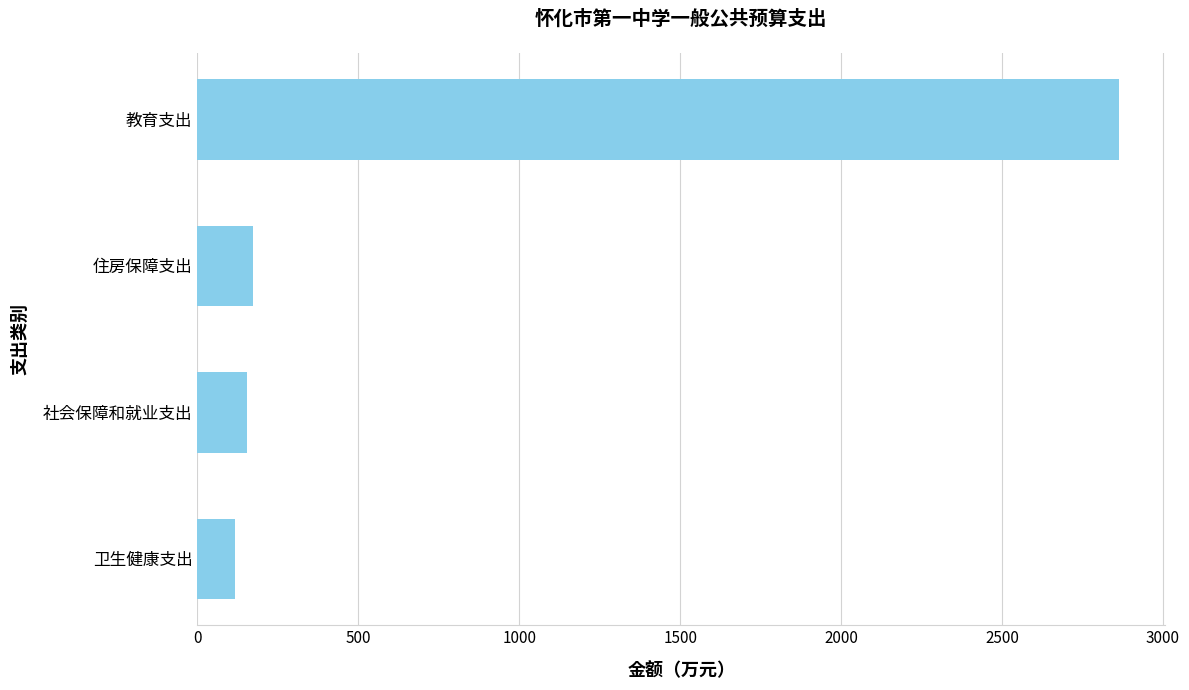

Reading top to bottom, what are all the values shown in this chart?

教育支出=2863.5	住房保障支出=173.3	社会保障和就业支出=152.7	卫生健康支出=115.6